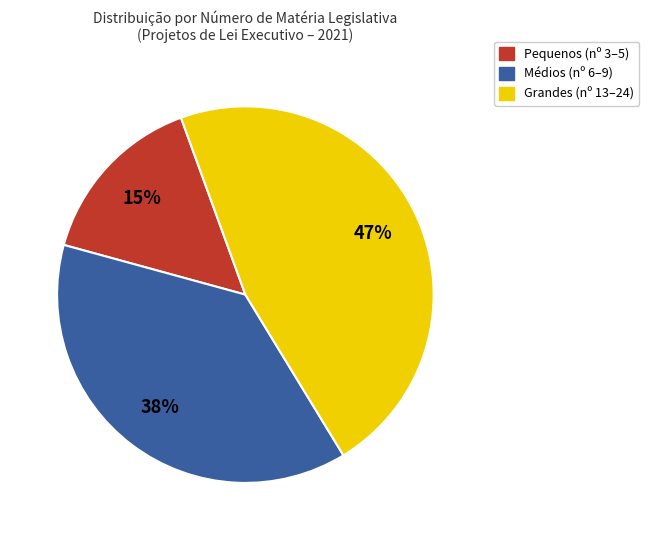

To the nearest percent, what is the average slice percentage?

33%